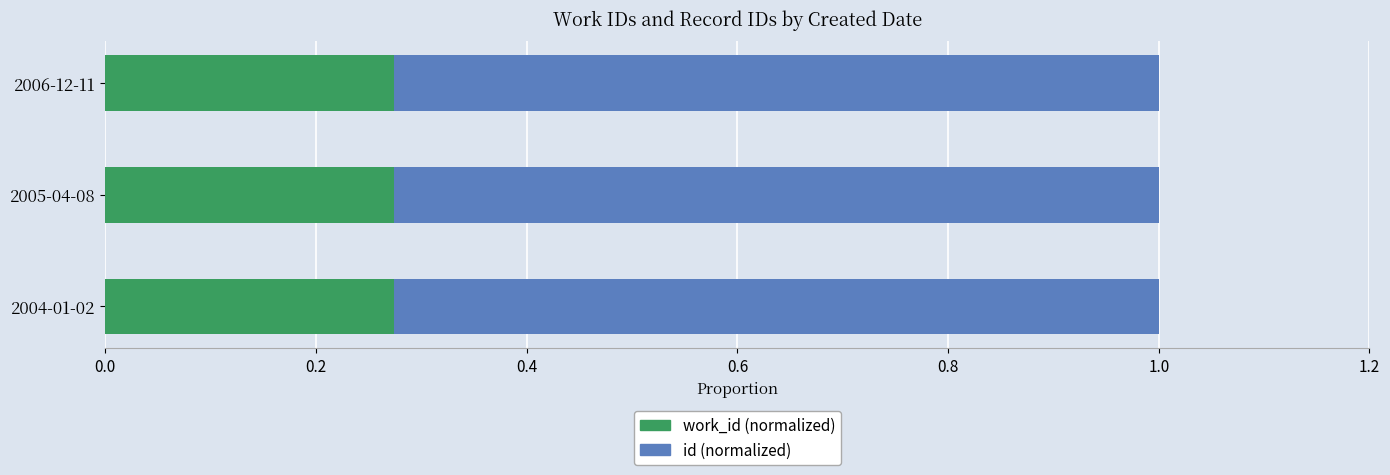

What is the total value across all series at 2005-04-08?

1.0